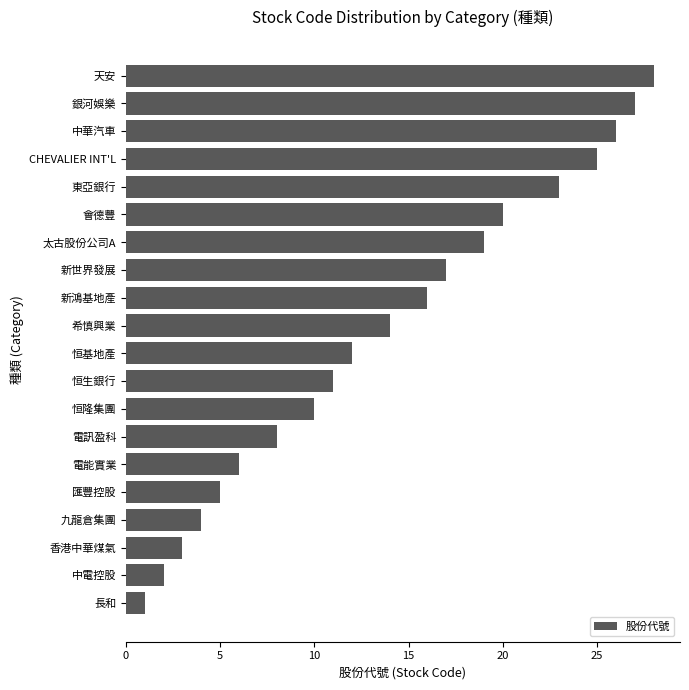

What is the maximum value shown in the chart?

28